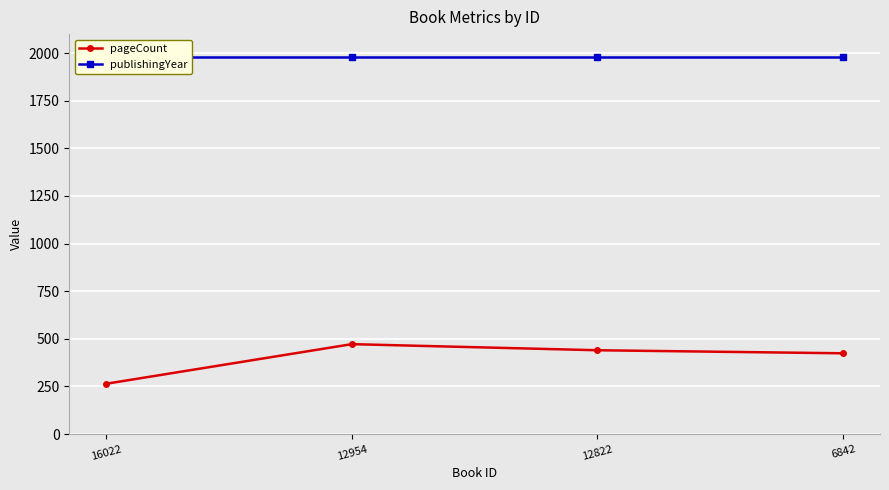

True or false: pageCount and publishingYear intersect in this chart.

False